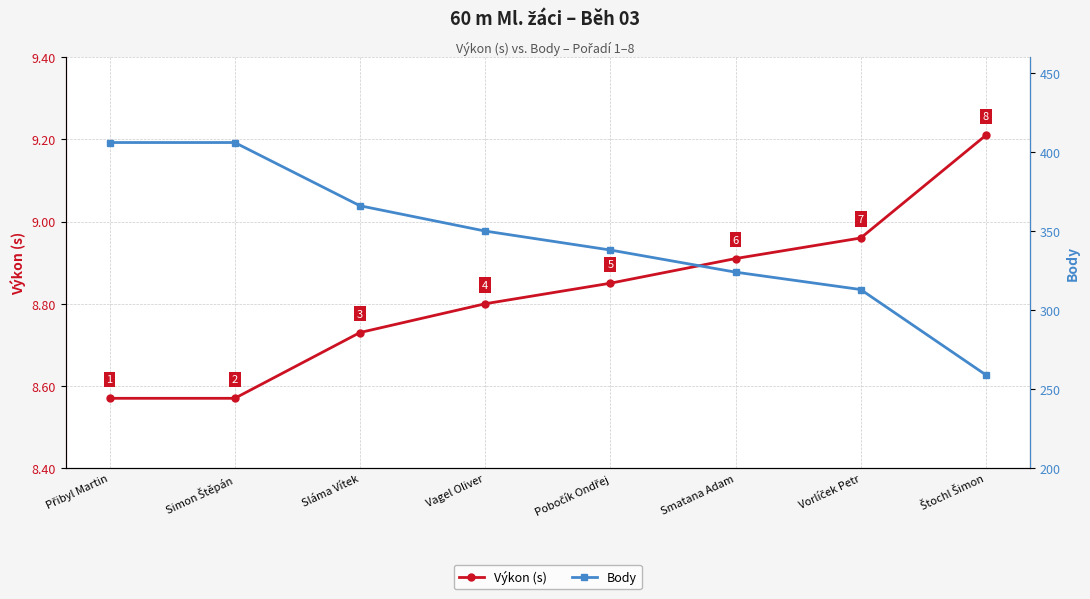

What is the total value across all series at Štochl Šimon?

268.2